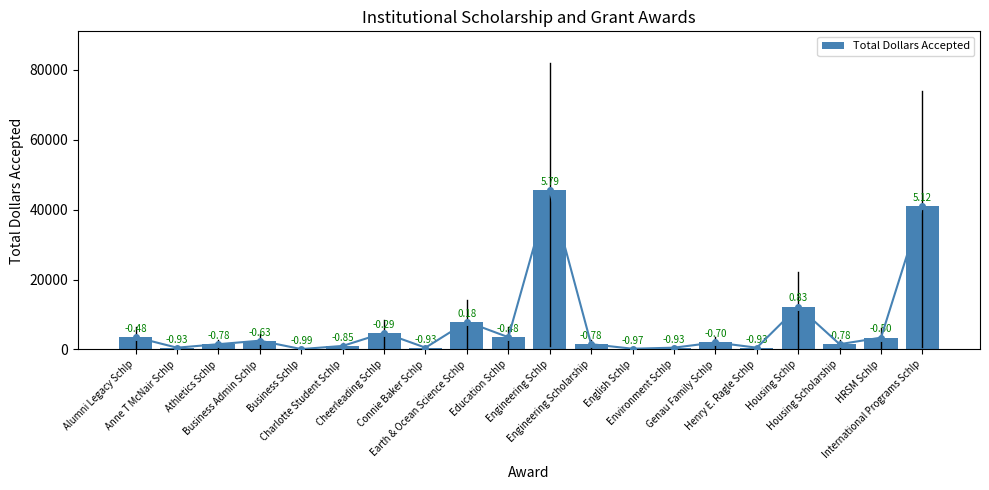

What is the difference between the maximum and minimum values?

45400